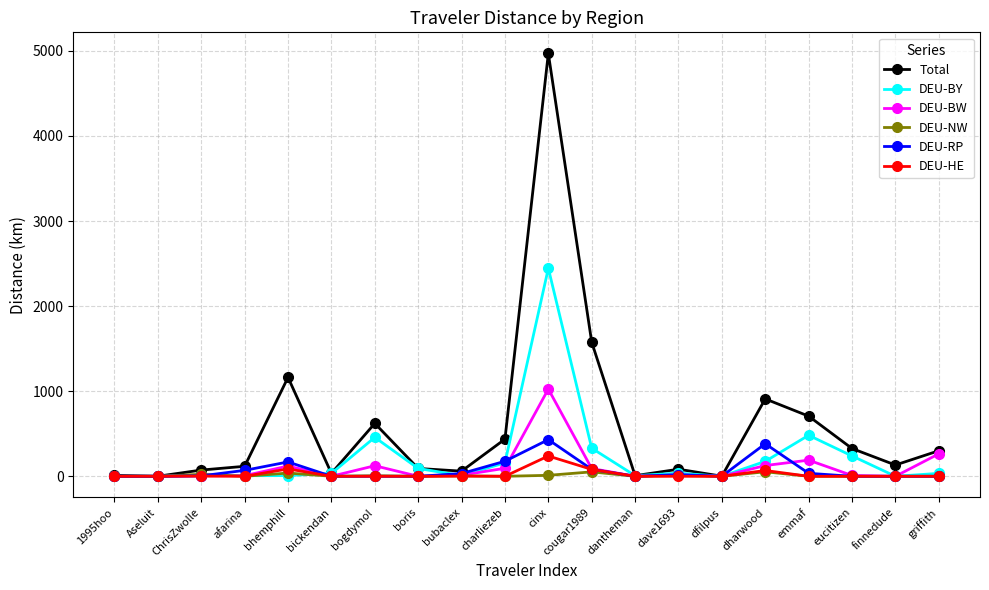

True or false: DEU-BY has a value of 158.3 at charliezeb.

True